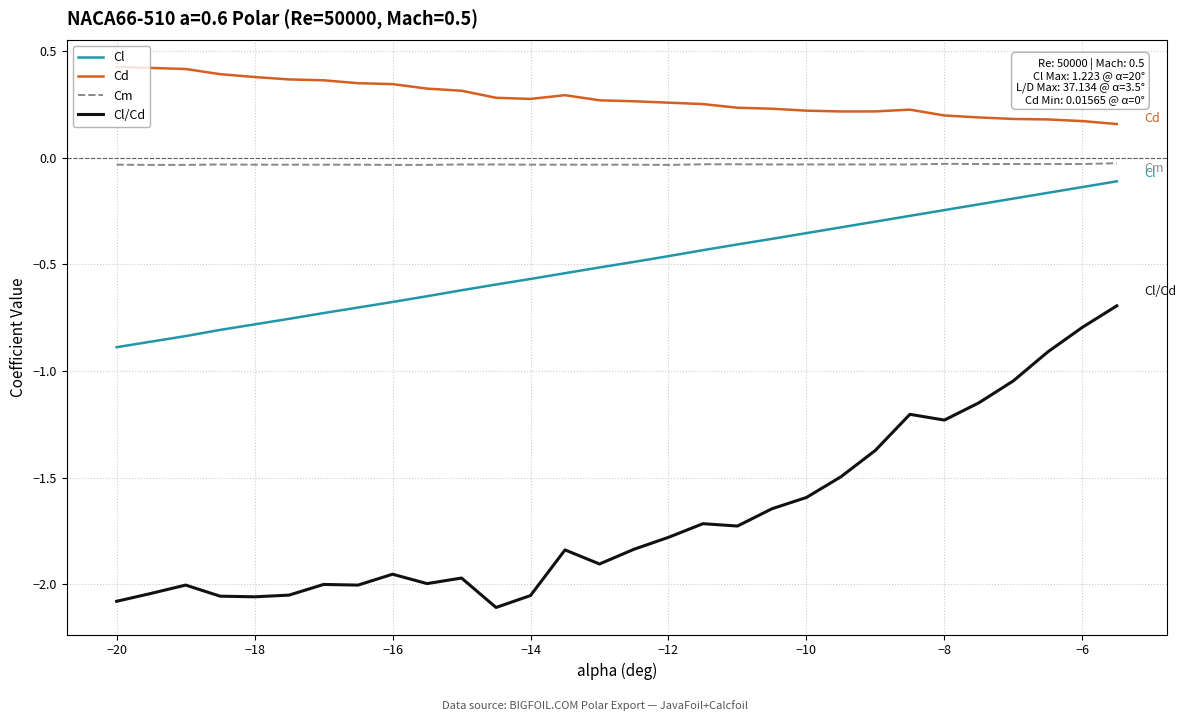

Which series has the widest spread of values?

Cl/Cd